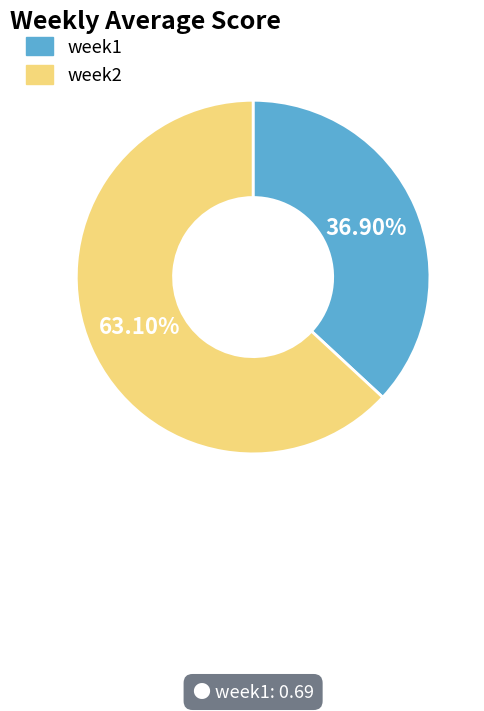

Count the number of slices in the pie.

2